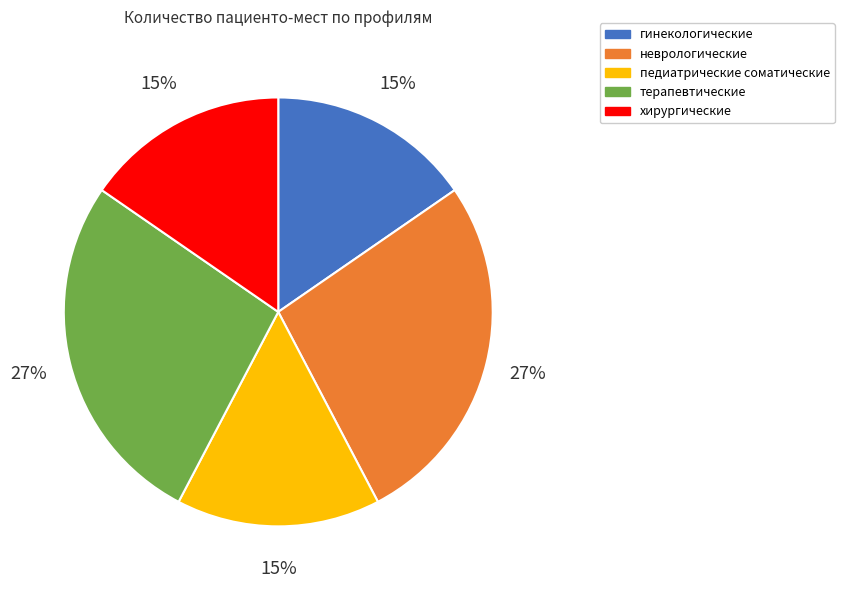

To the nearest percent, what is the difference between the largest and smallest slice percentages?

12%